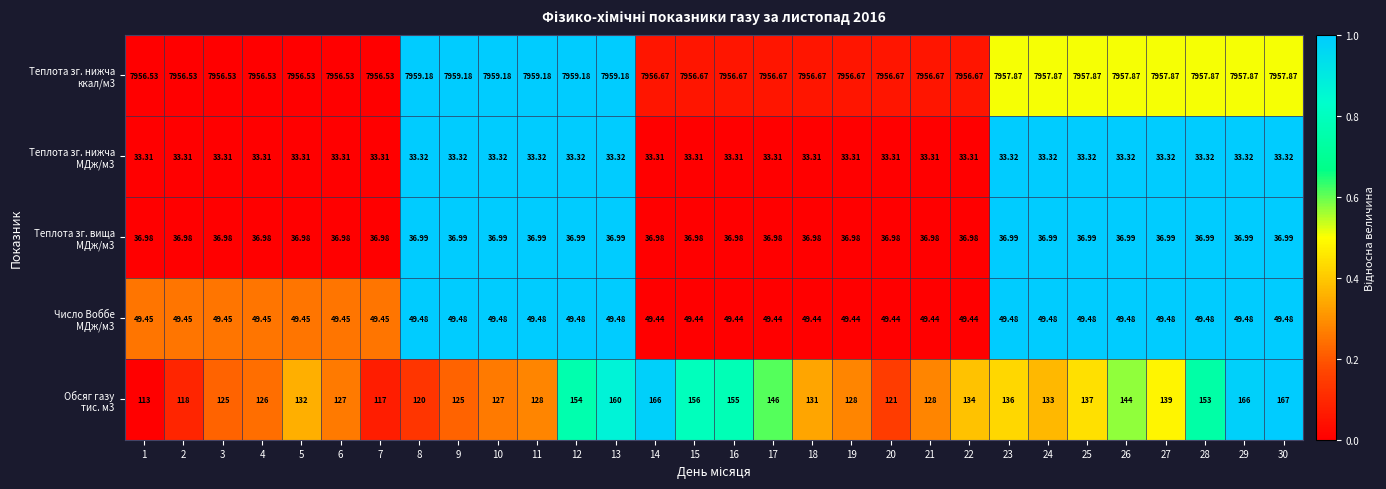

Count the number of data series in this chart.

5